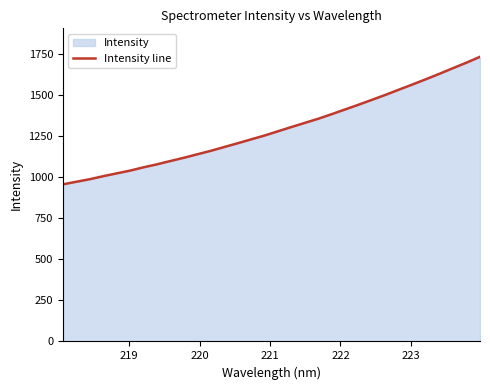

What is the difference between the maximum and minimum values?

776.3